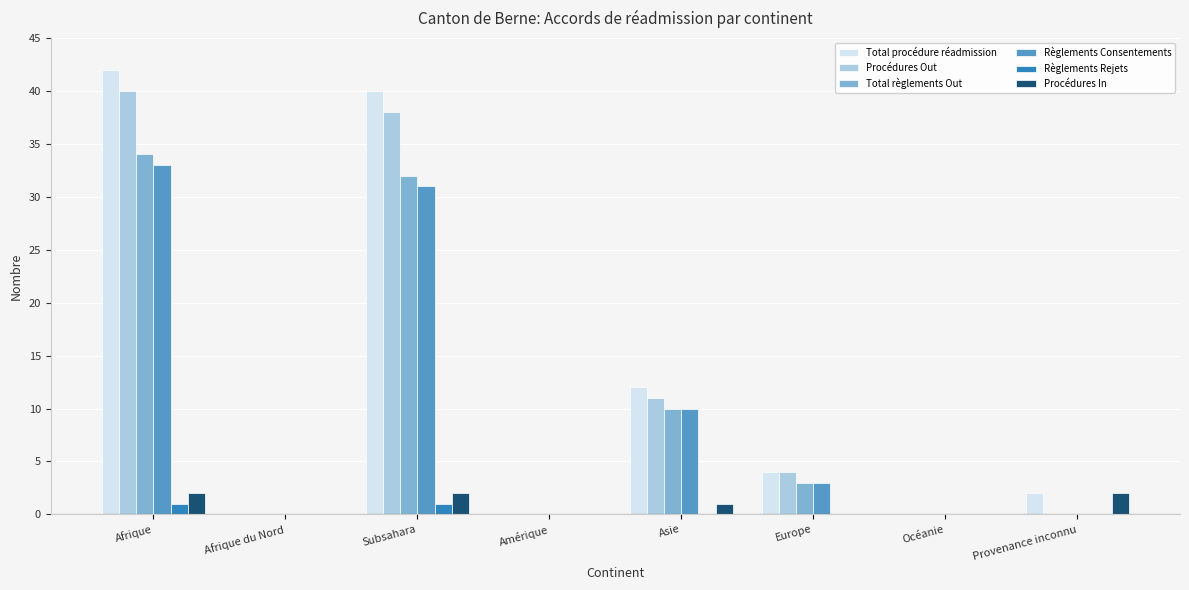

At which category is the sum across all series the highest?

Afrique